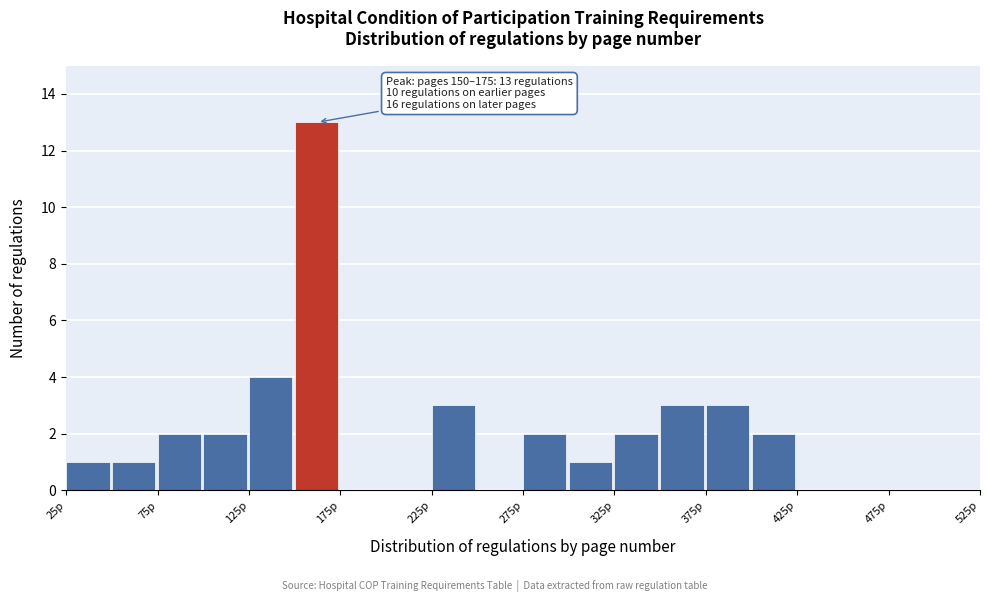

Which range on the x-axis has the tallest bar?

150 to 175